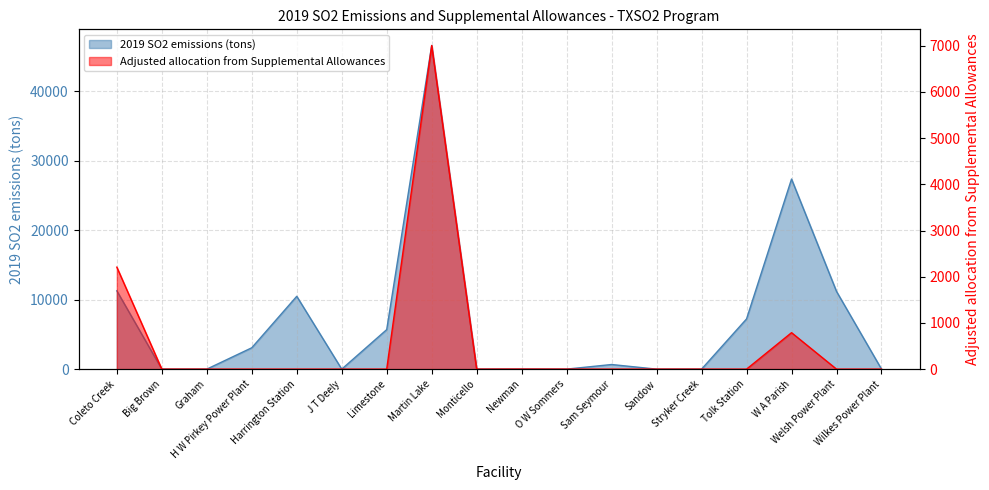

Between Limestone and Tolk Station, which is larger?

Tolk Station